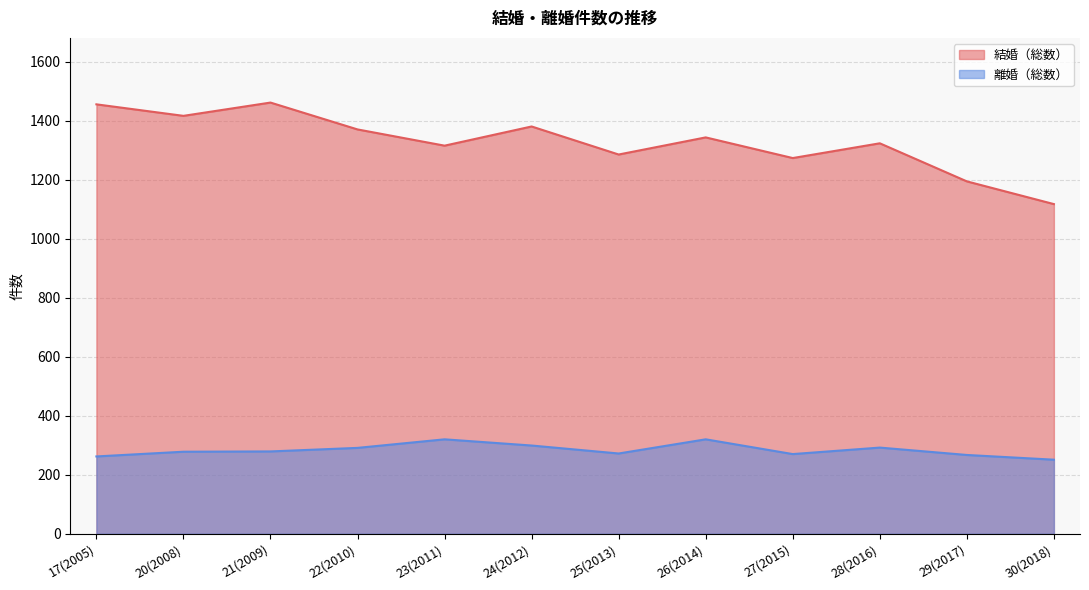

What is the difference between the maximum and minimum values in the 結婚（総数） series?

344